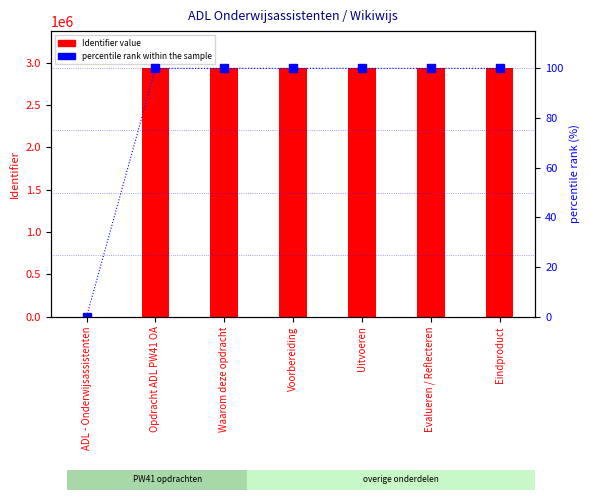

List the series in order of their peak value, highest first.

Identifier value, percentile rank within the sample